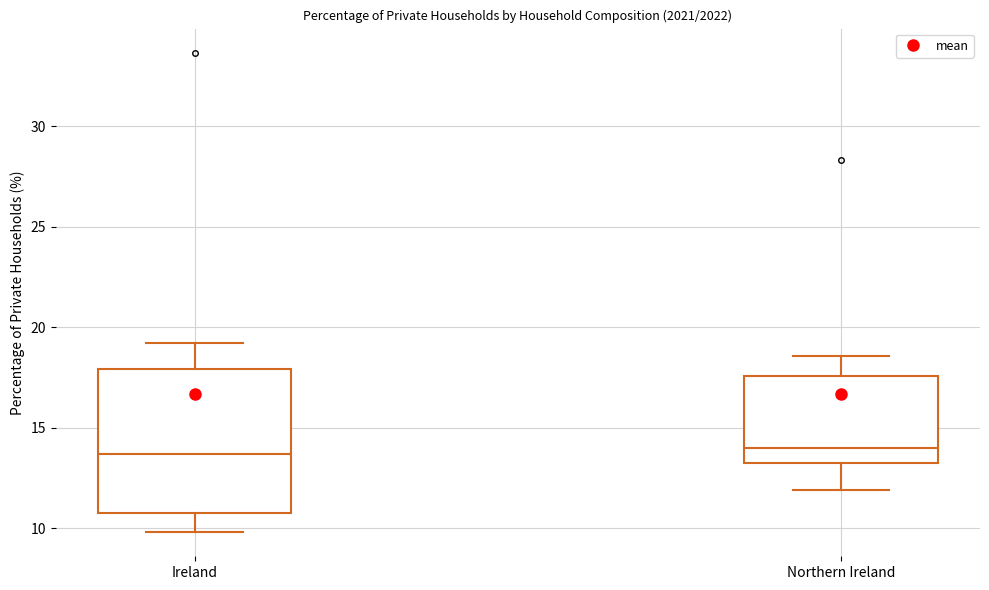

Reading left to right, transcribe this box plot: for each box, give where its median line is, the range the box spans, and where its two whiskers end, as read against the y-axis. The values are not printed on the chart, so give them approximately, as read against the axis.

Ireland: median 13.5, box 11.0 to 18.0, whiskers 10.0 to 19.0
Northern Ireland: median 14.0, box 13.5 to 17.5, whiskers 12.0 to 18.5